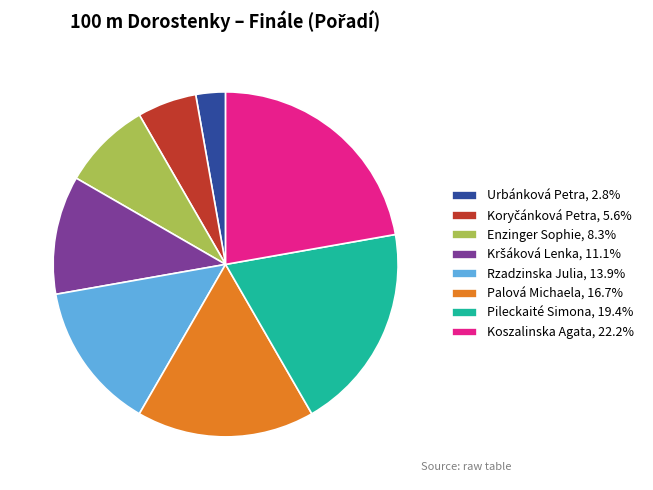

Approximately how many times larger is the value at Urbánková Petra, 2.8% compared to Enzinger Sophie, 8.3%?

0.3